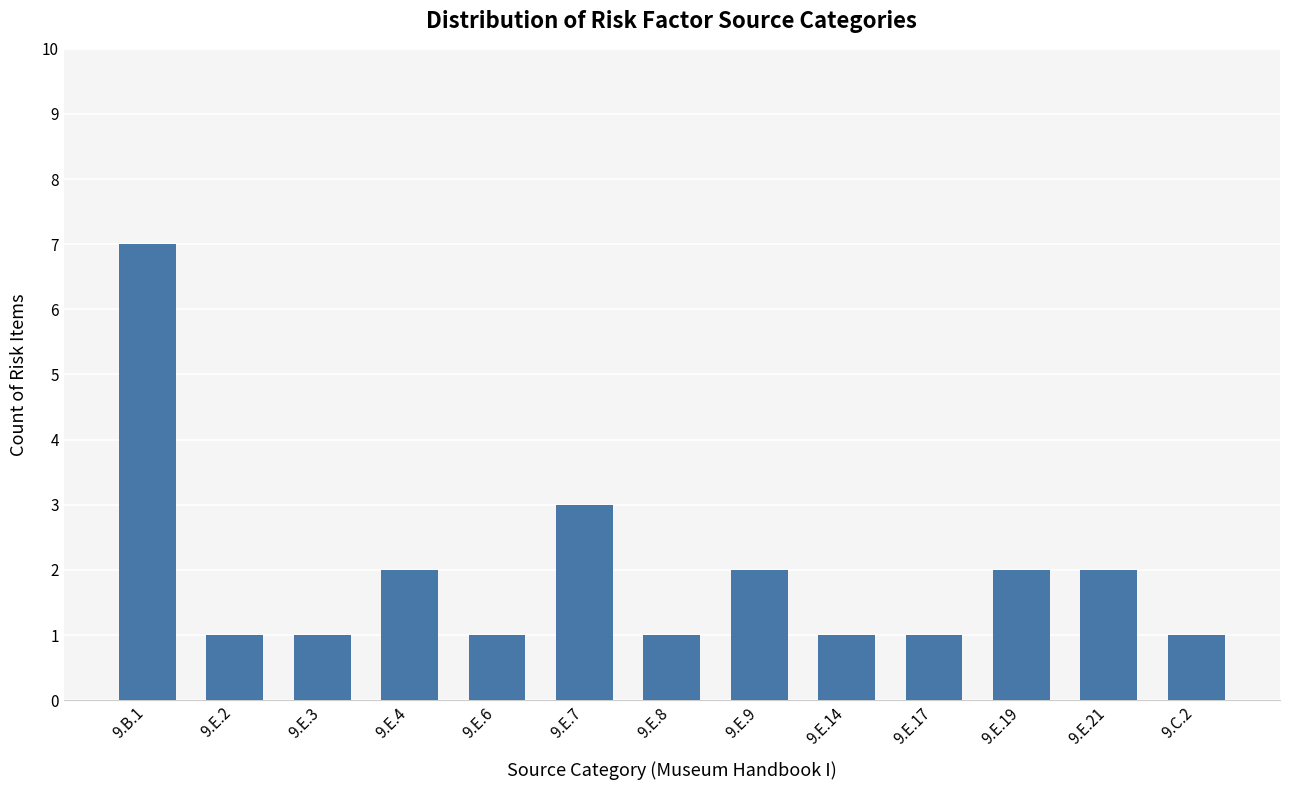

The chart shows a value of 1 at 9.E.3. True or false?

True